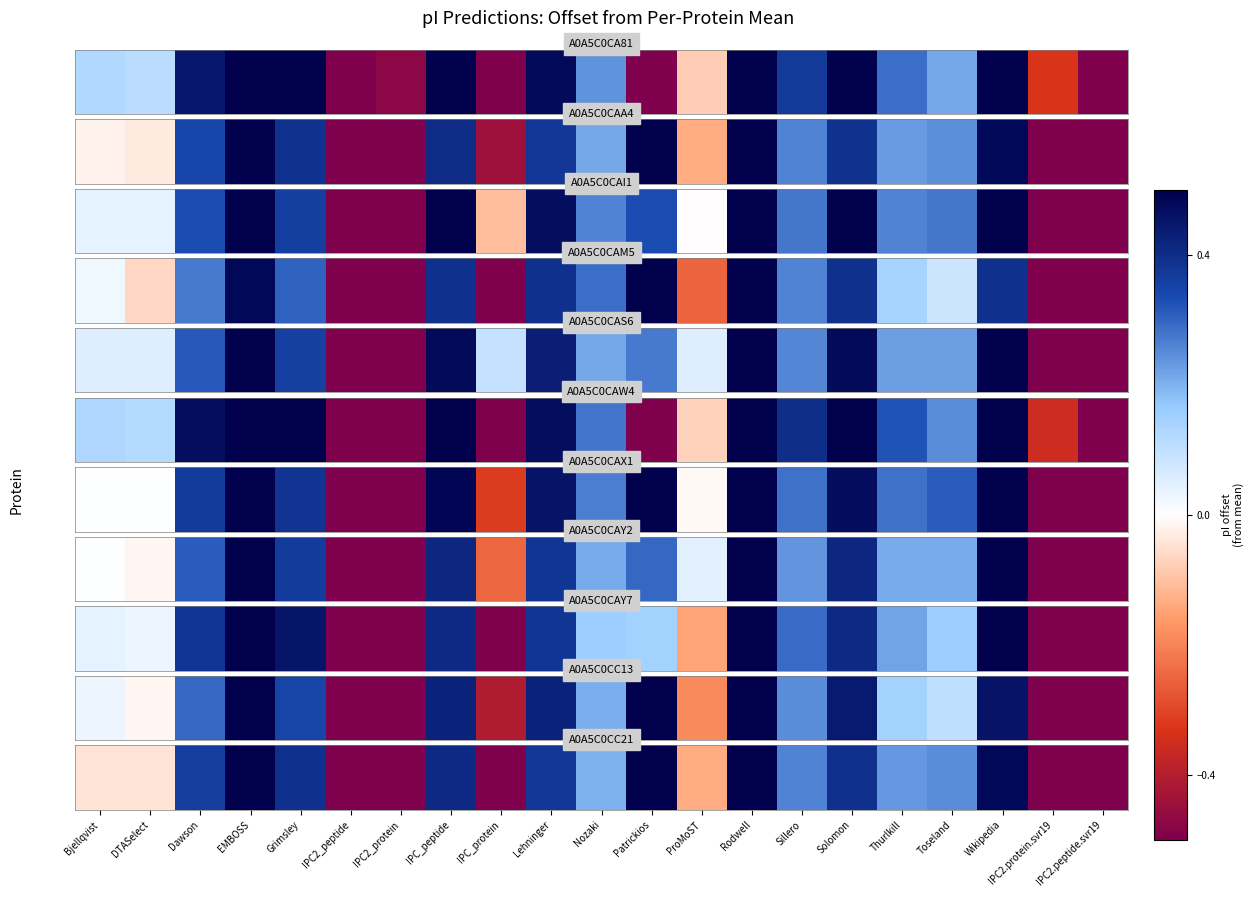

Where does the data first go above 0?

Dawson